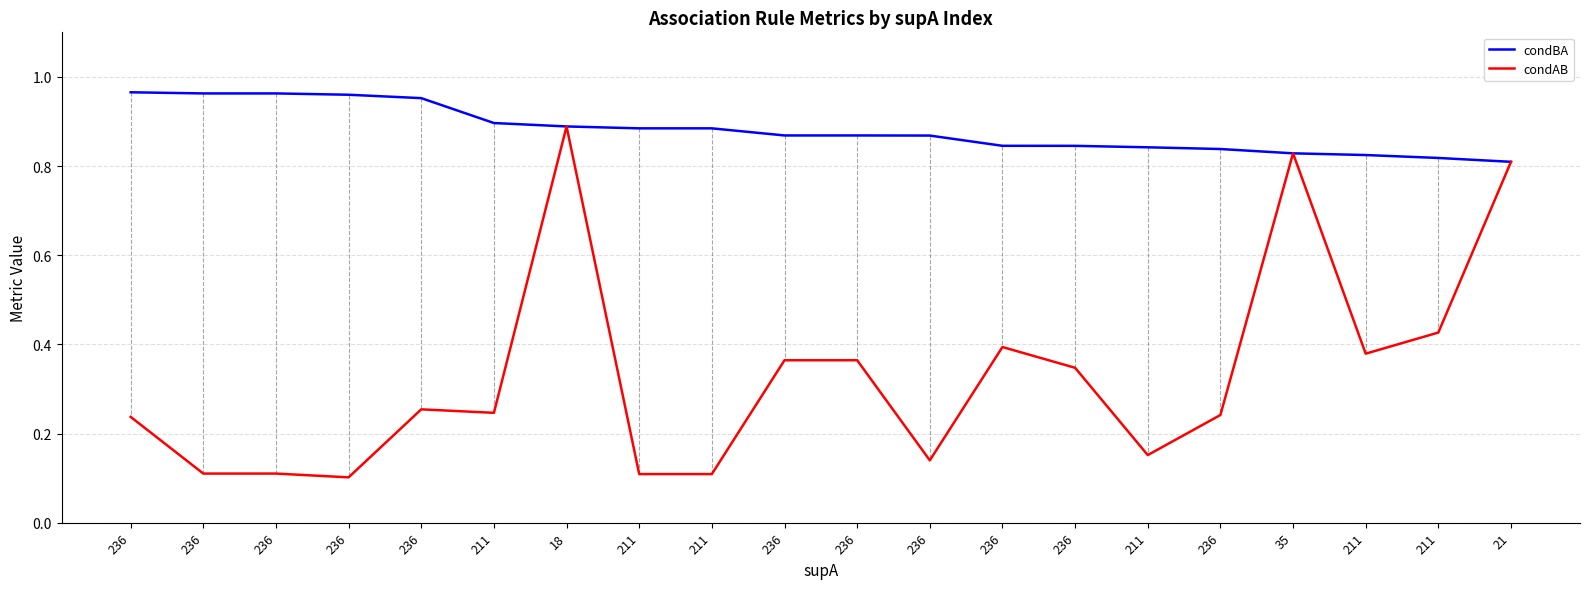

Which series changed the most between 211 and 35?

condAB